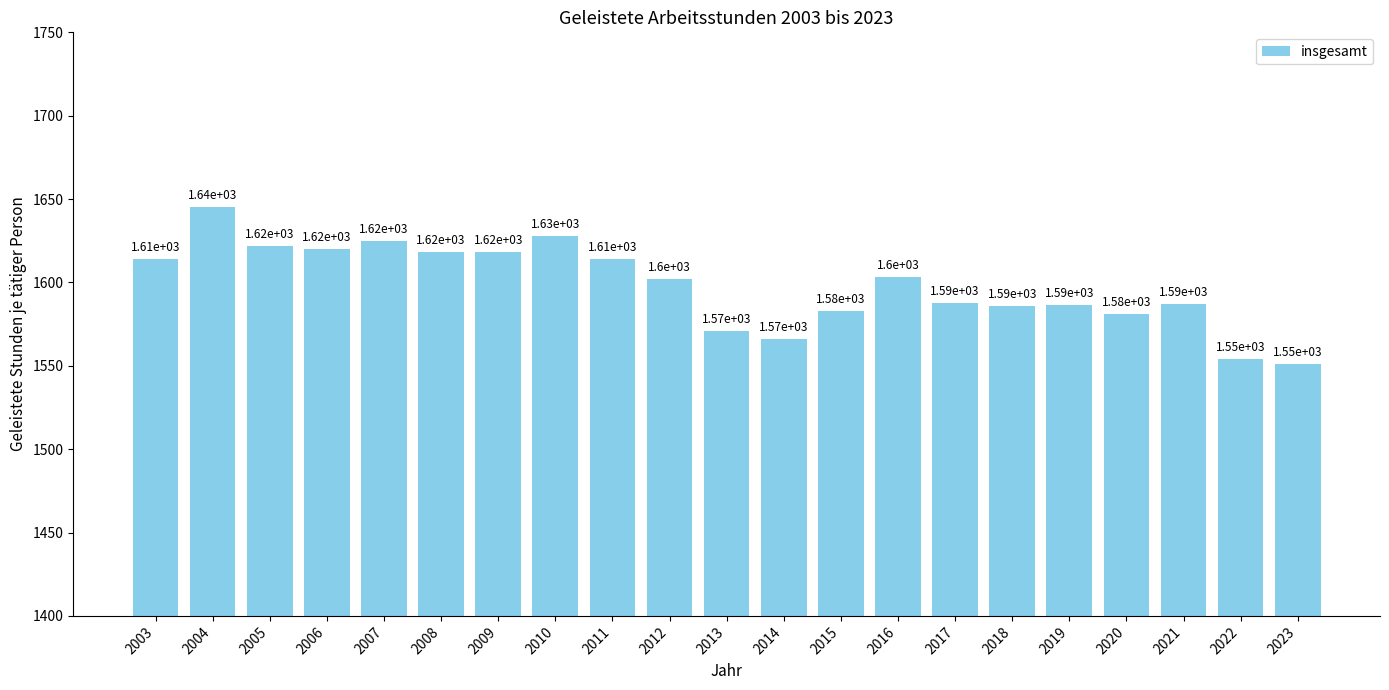

What is the sum of the values at 2005 and 2006?

3242.0